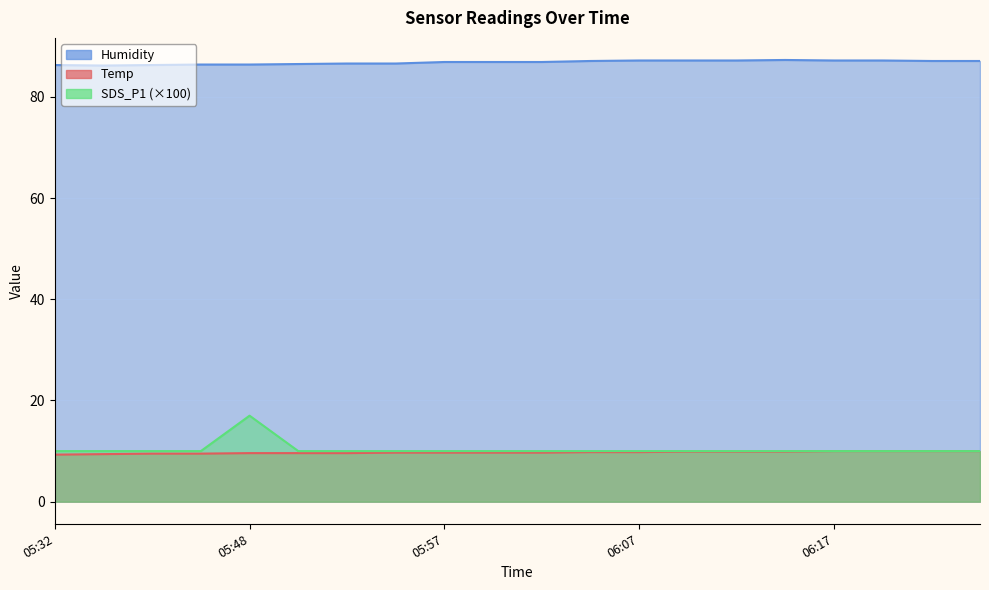

Rank the series at 05:32 from lowest to highest value.

Temp, SDS_P1, Humidity